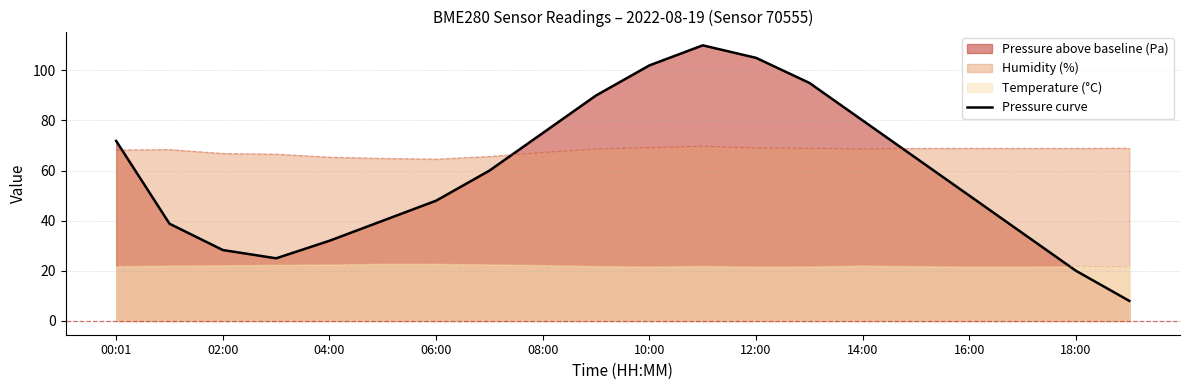

Which series has the widest spread of values?

Pressure curve